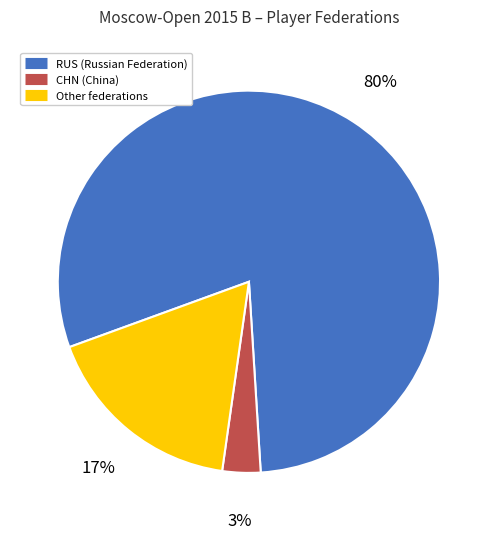

To the nearest percent, what percentage of the pie is Other?

17%